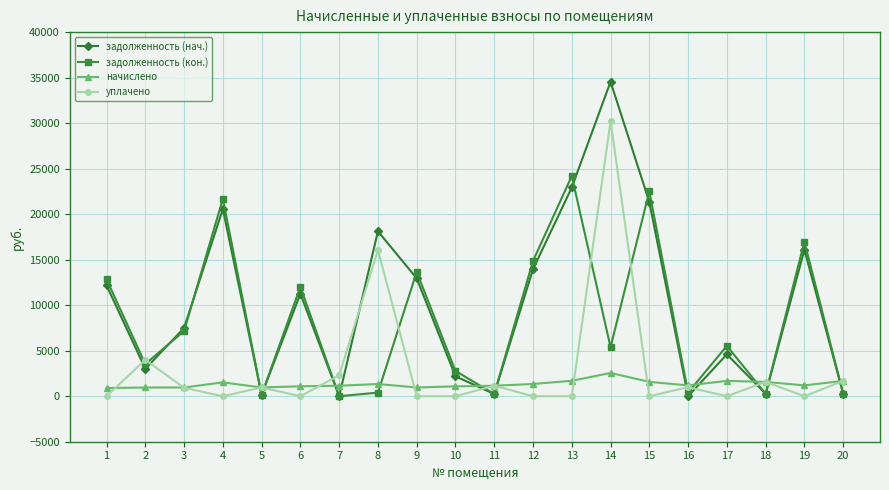

At how many categories does at least one series exceed 20616?

4